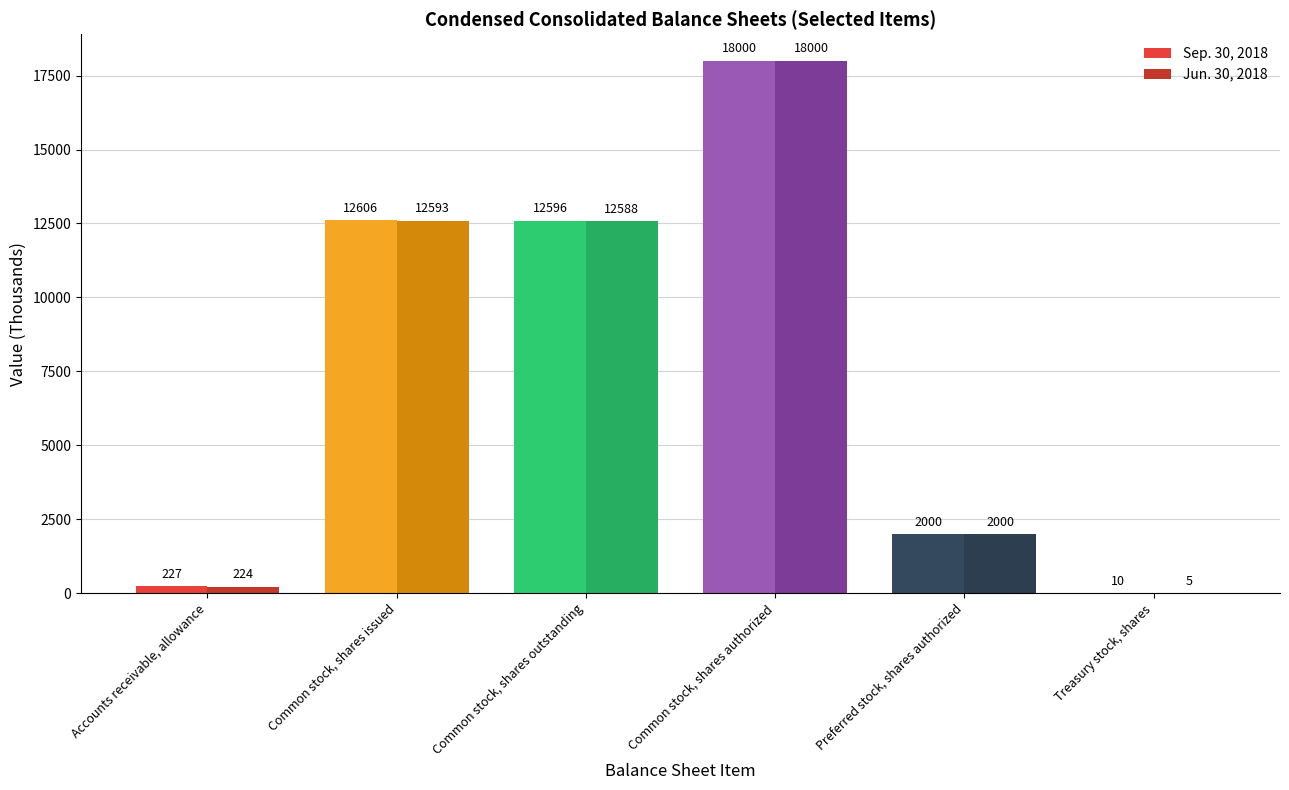

What is the sum of the Jun. 30, 2018 values at Common stock, shares outstanding and Common stock, shares authorized?

30588